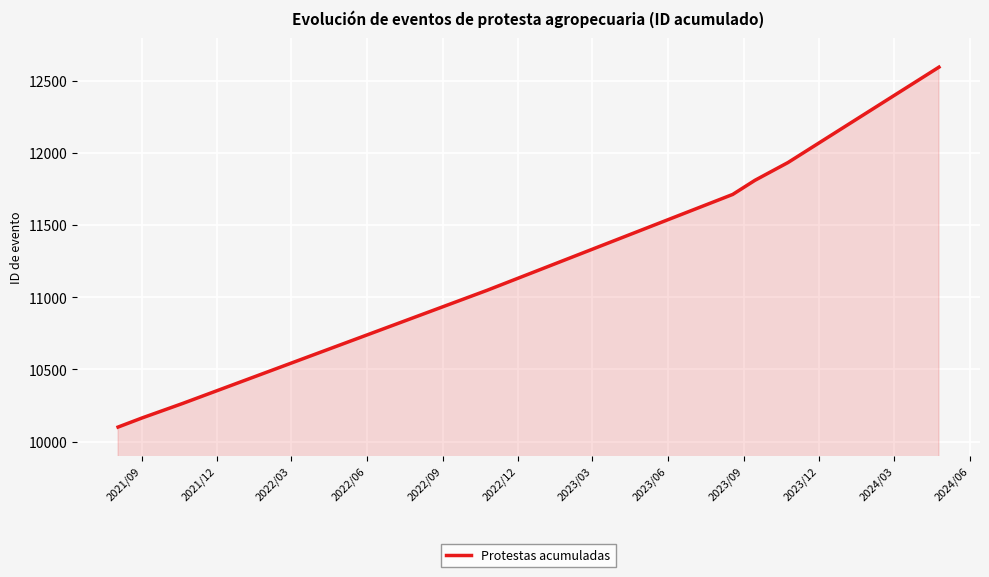

Reading left to right, extract all data points from this chart.

10101	10164	10264	11048	11713	11811	11934	12595